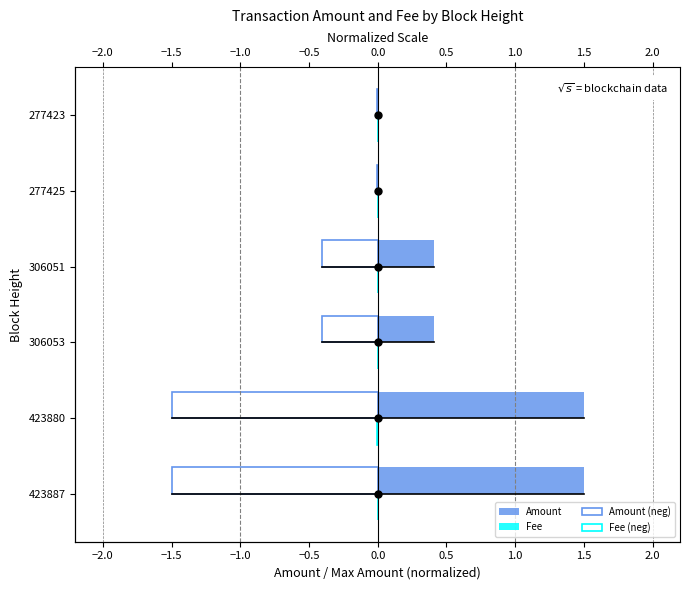

What is the smallest value displayed?

-1.5